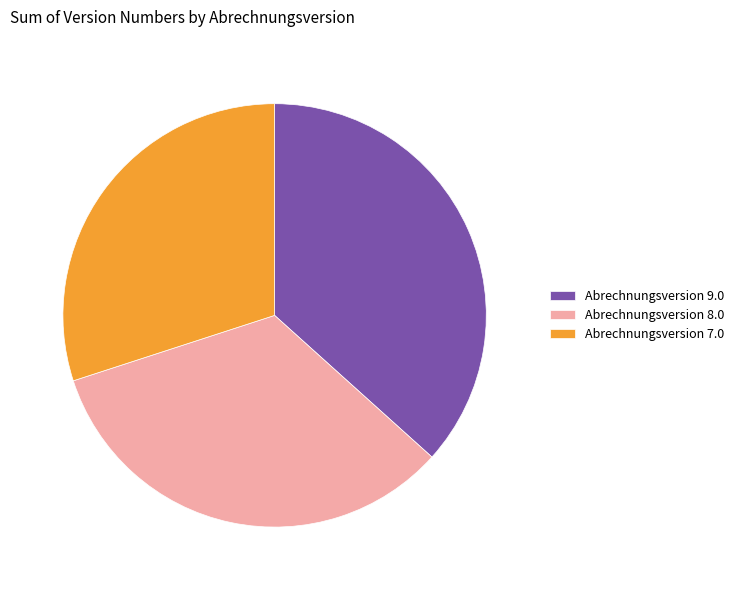

Rank the categories by value from lowest to highest.

Abrechnungsversion 7.0, Abrechnungsversion 8.0, Abrechnungsversion 9.0